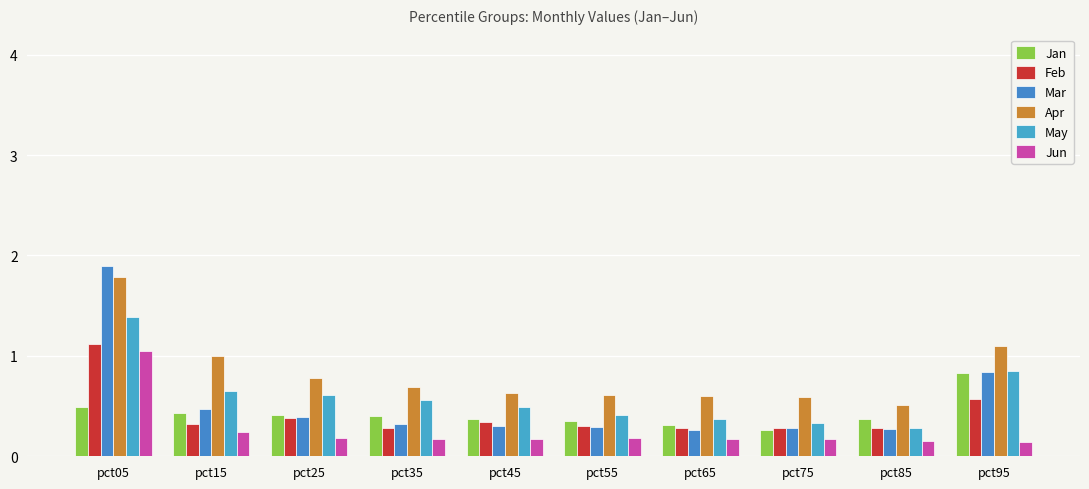

Reading left to right, list all the values displayed in this chart.

Jan: 0.5	0.4	0.4	0.4	0.4	0.4	0.3	0.3	0.4	0.8
Feb: 1.1	0.3	0.4	0.3	0.3	0.3	0.3	0.3	0.3	0.6
Mar: 1.9	0.5	0.4	0.3	0.3	0.3	0.3	0.3	0.3	0.8
Apr: 1.8	1.0	0.8	0.7	0.6	0.6	0.6	0.6	0.5	1.1
May: 1.4	0.6	0.6	0.6	0.5	0.4	0.4	0.3	0.3	0.9
Jun: 1.0	0.2	0.2	0.2	0.2	0.2	0.2	0.2	0.1	0.1